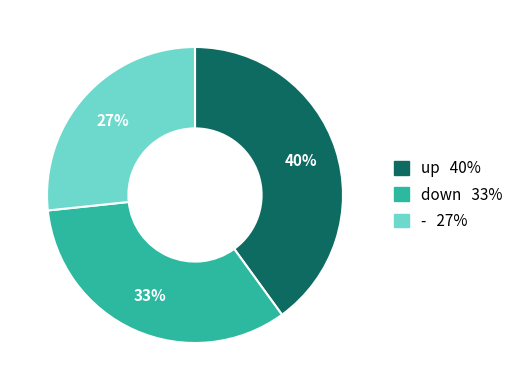

What is the ratio of the value at - to the value at down?

0.8